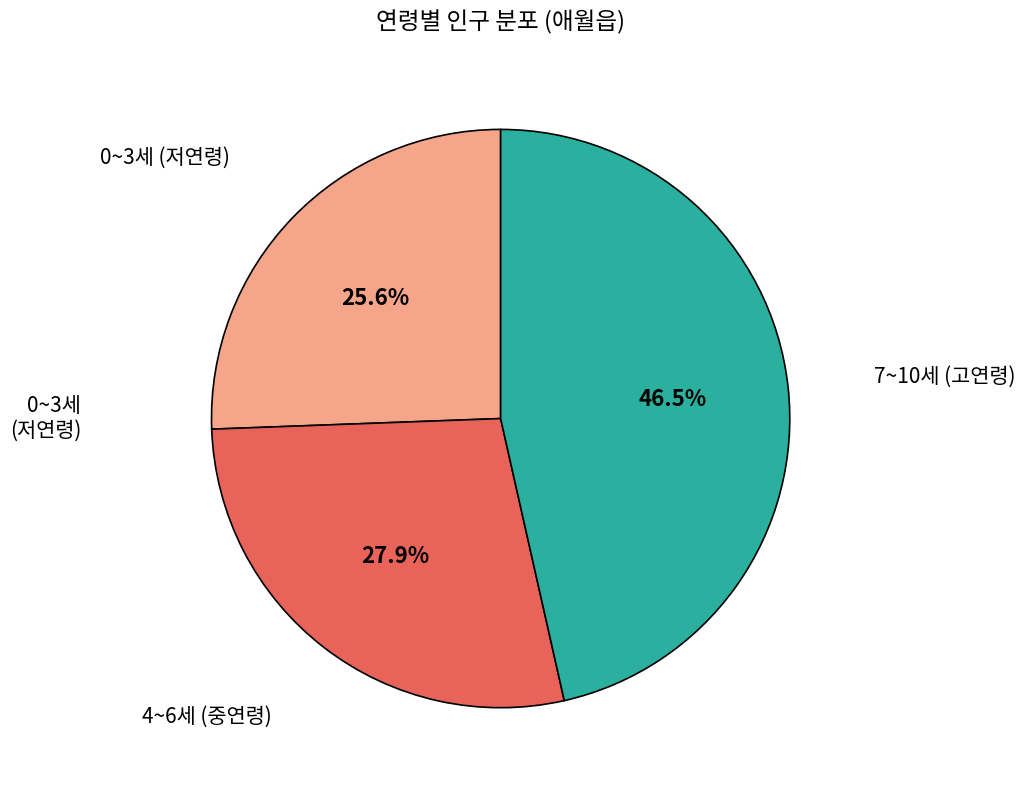

Is there any slice that represents more than half of the pie?

No